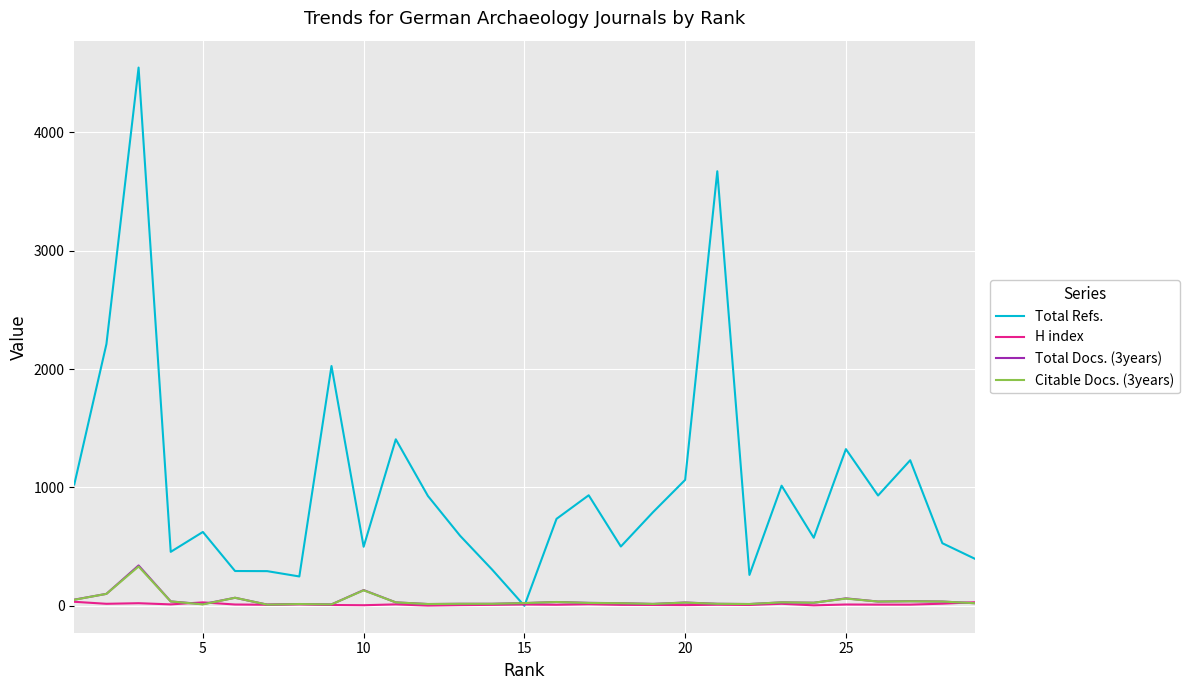

What are all the series names shown in the legend?

Total Refs., H index, Total Docs. (3years), Citable Docs. (3years)